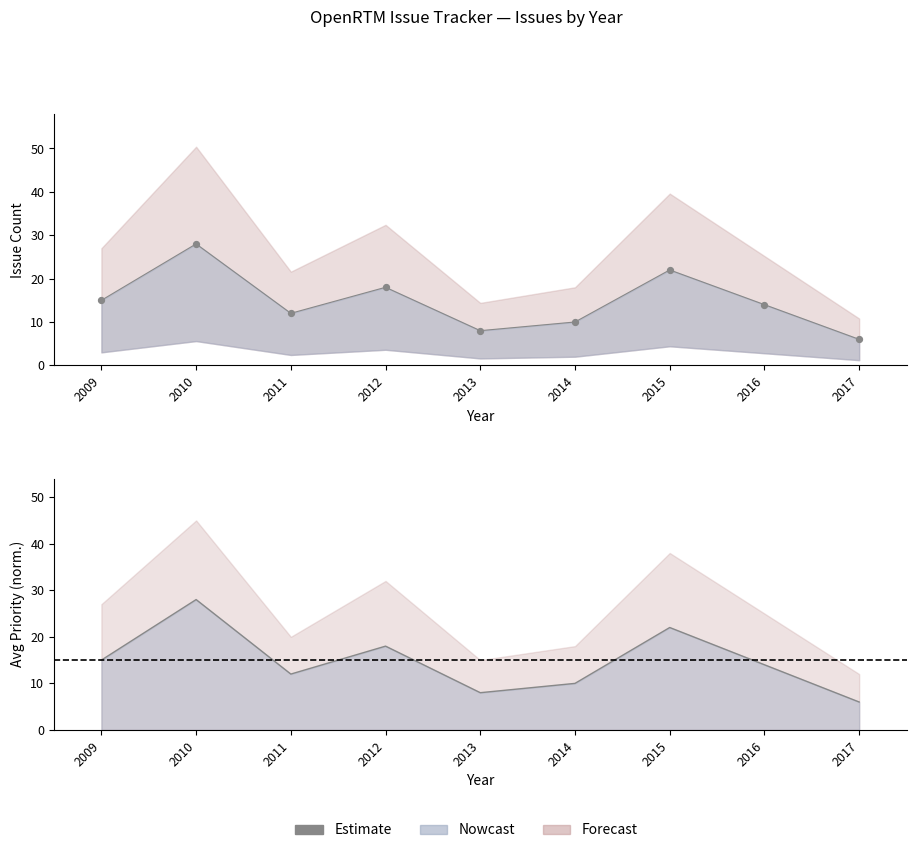

Which has a higher value, 2013 or 2012?

2012